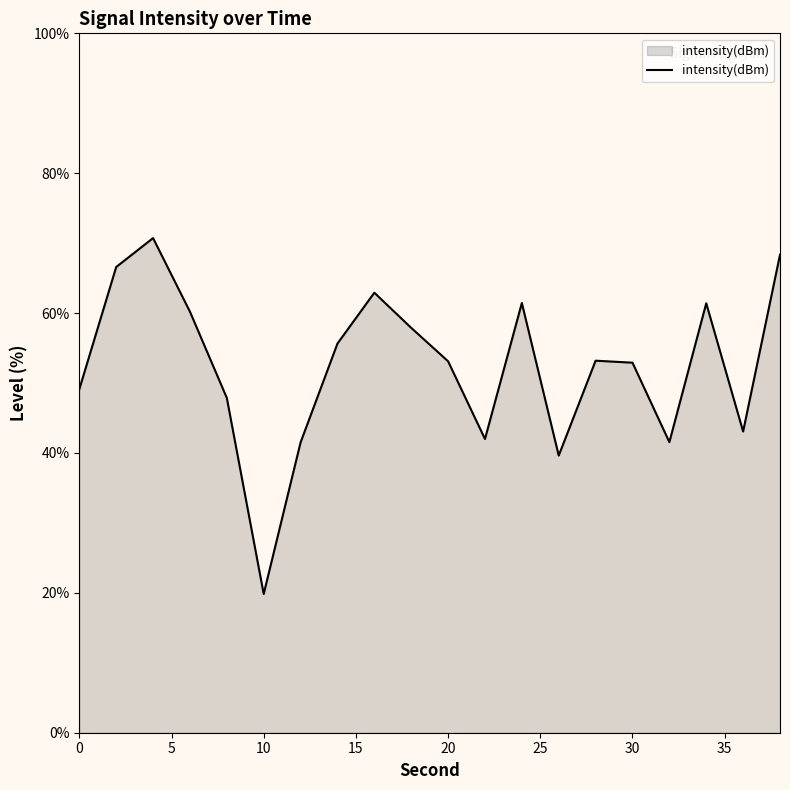

What is the difference between the maximum and minimum values?

50.9